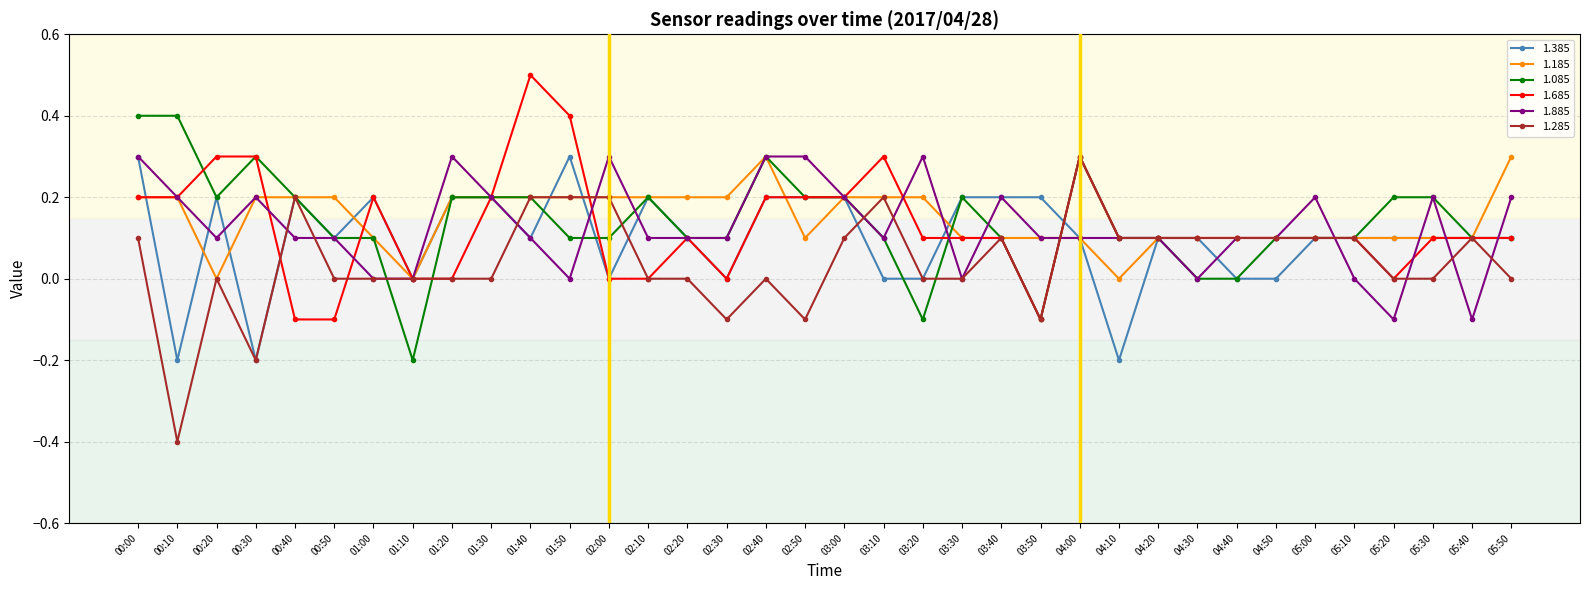

Read the 1.685 value at 01:00.

0.2